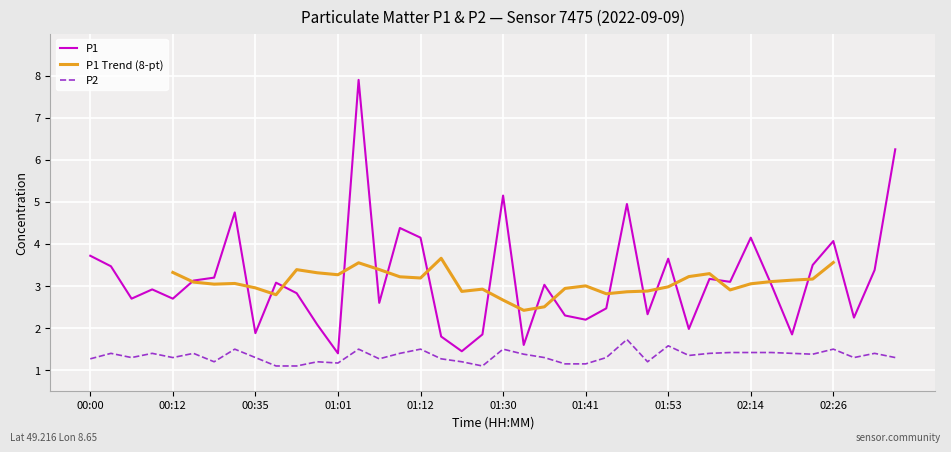

Where is the first local maximum for P1?

00:09